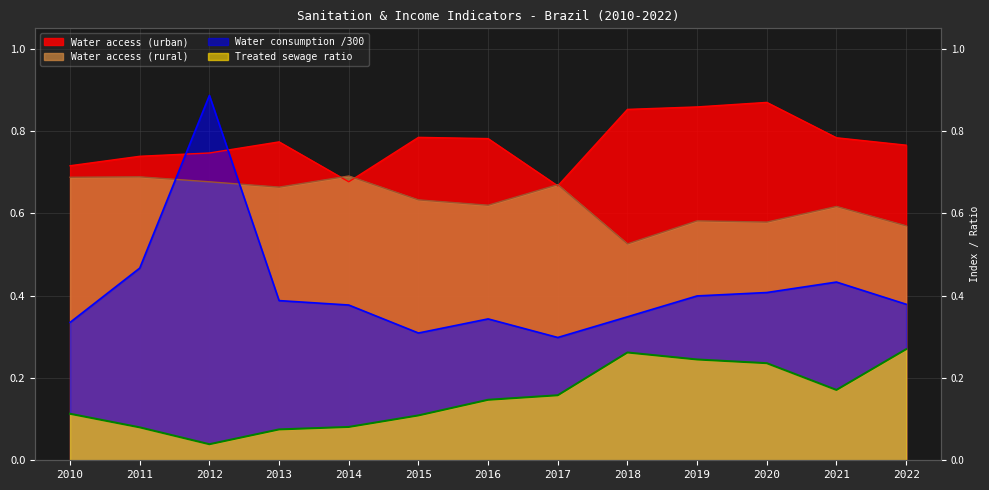

The value of Treated sewage ratio at 2022 is 0.3. True or false?

True